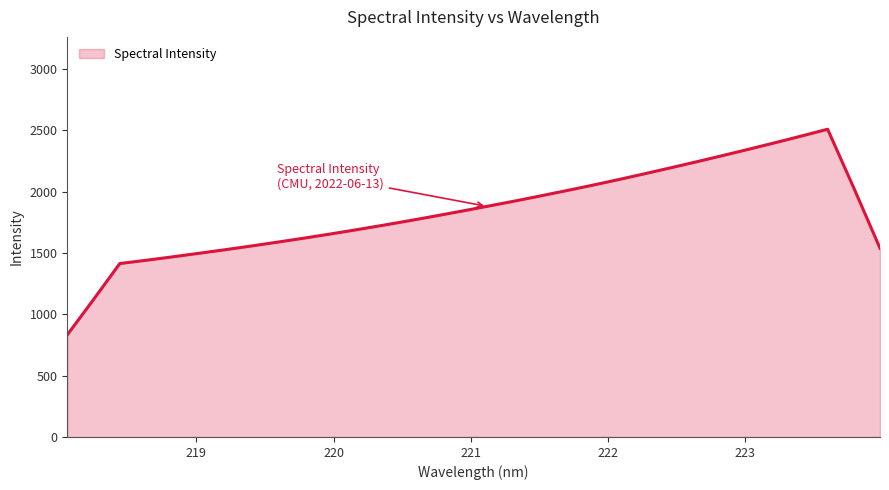

What is the difference between the maximum and second lowest values?

1388.9